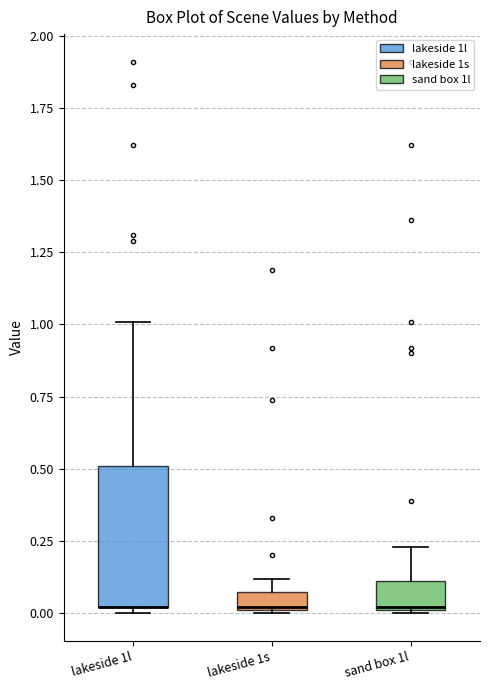

Where is the lower edge of the box for sand box 1l on the y-axis? The values are not printed on the chart, so give them approximately, as read against the axis.

0.00